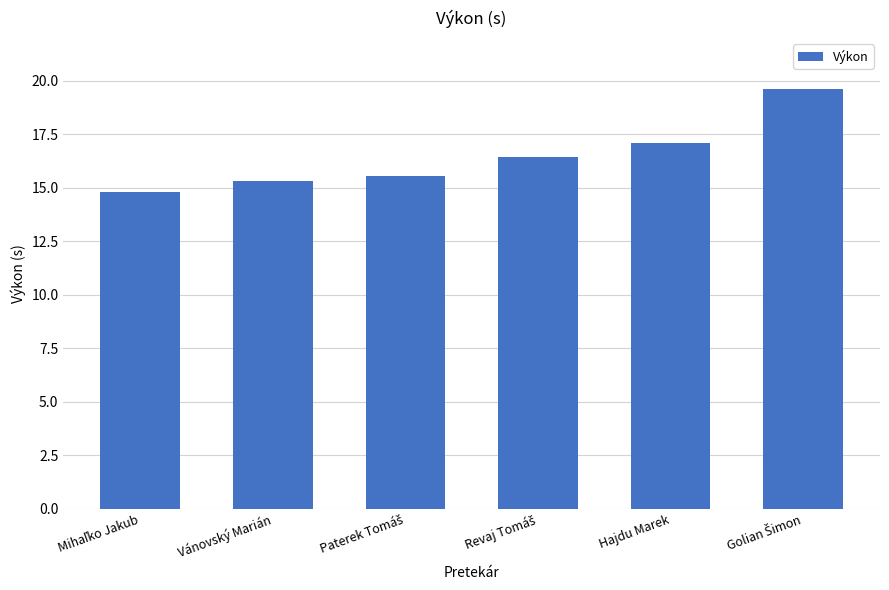

What is the label of the 2nd bar from the right?

Hajdu Marek